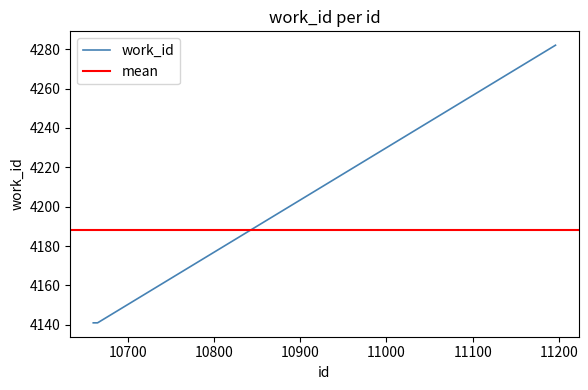

What is the value of the 2nd point from the left?

4141